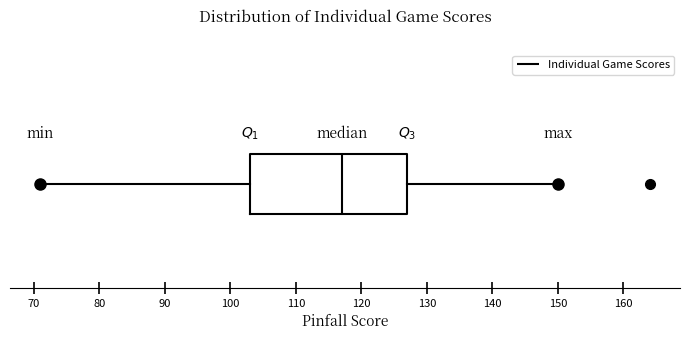

Transcribe this box plot: give where the median line is, the range the box spans, and where the two whiskers end, as read against the x-axis. The values are not printed on the chart, so give them approximately, as read against the axis.

median 117, box 103 to 127, whiskers 71 to 150